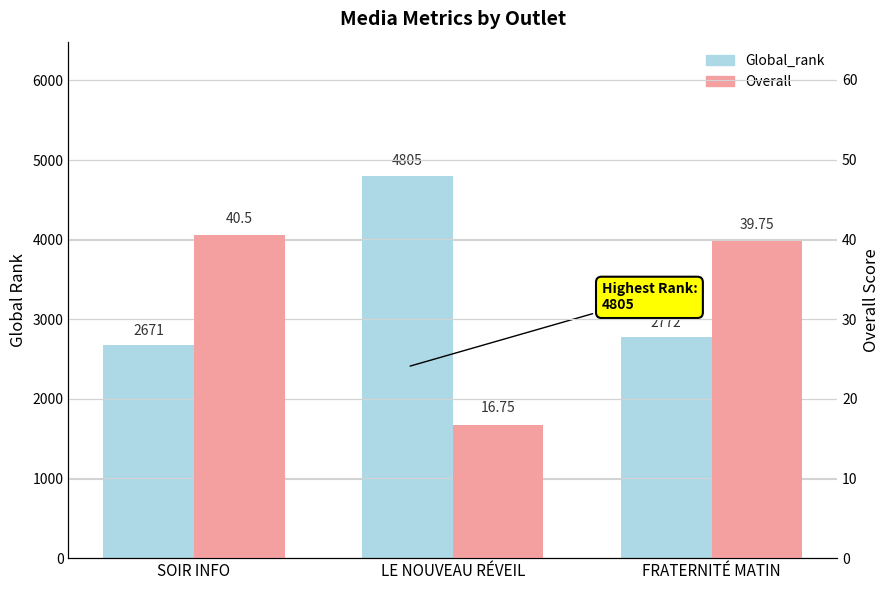

What is the difference between the Overall values at FRATERNITÉ MATIN and SOIR INFO?

0.8